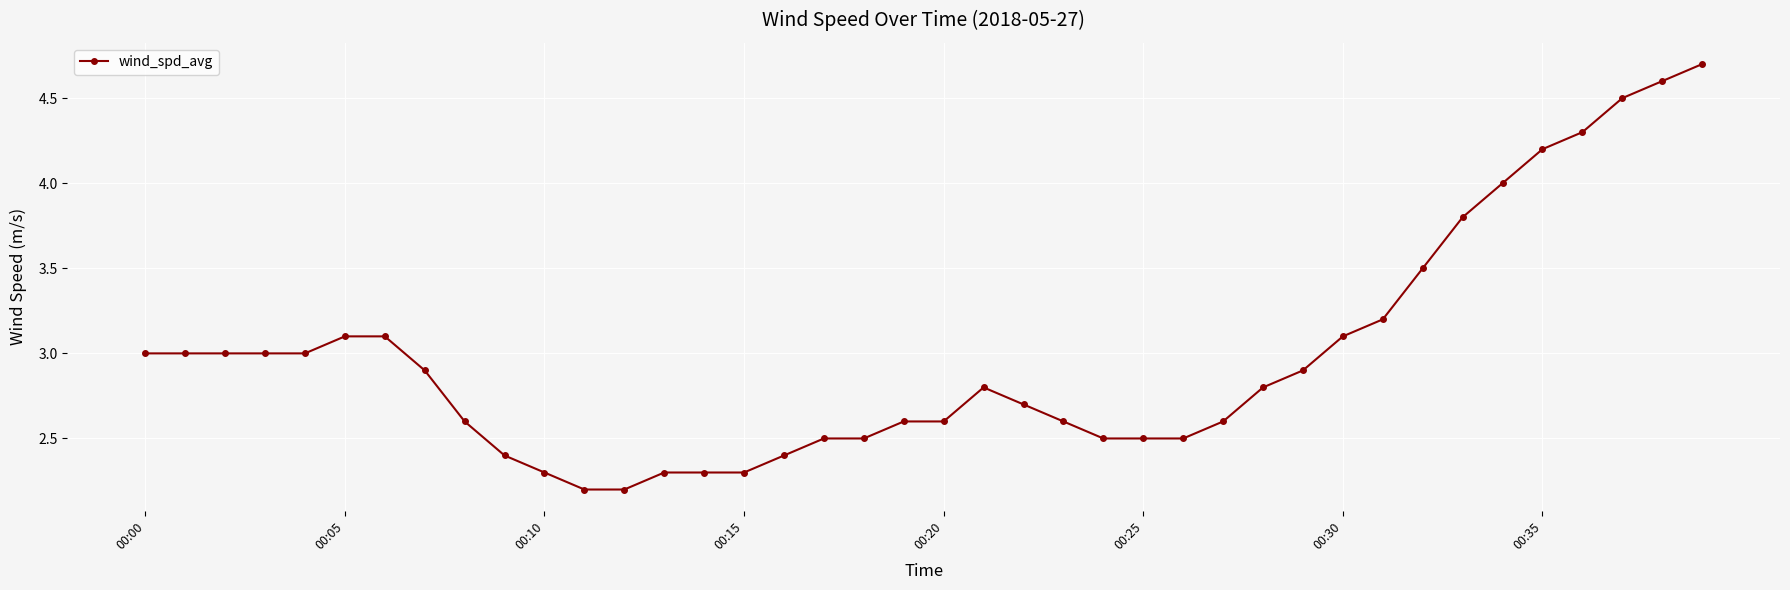

What is the value of the 16th point from the left?

2.3